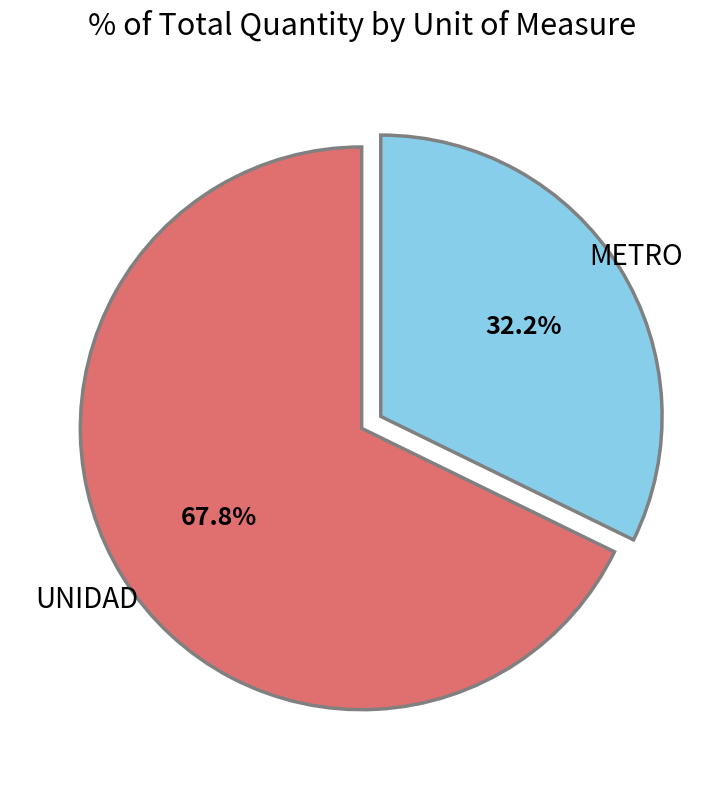

Approximately how many times larger is the value at METRO compared to UNIDAD?

0.5